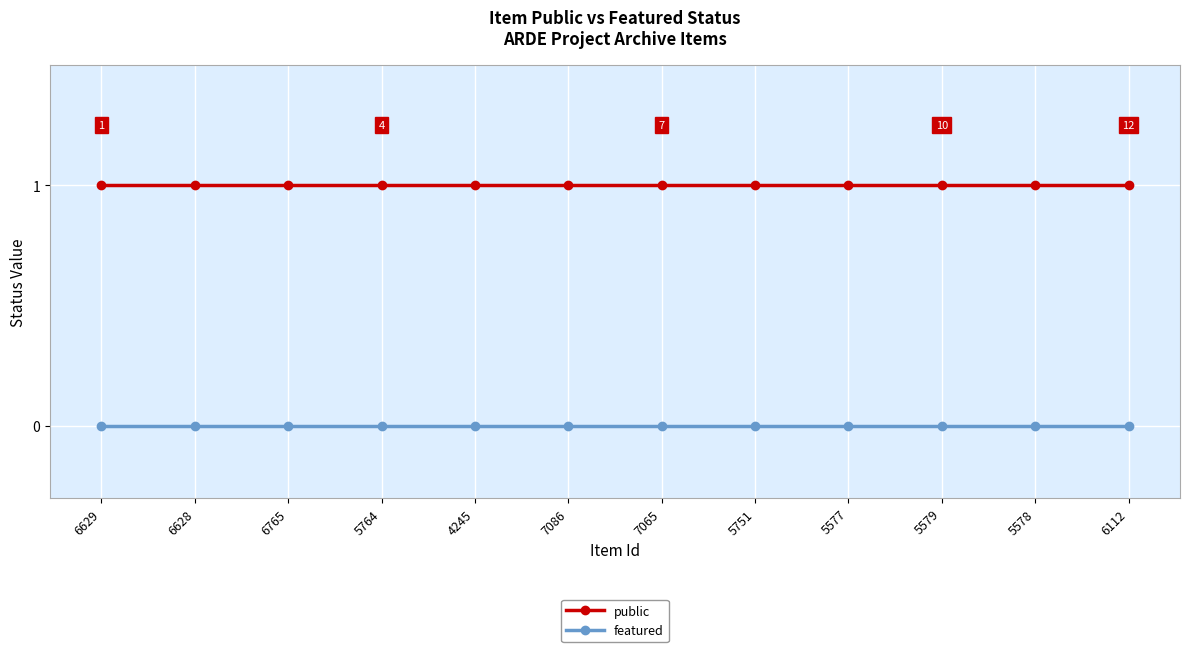

True or false: featured and public intersect in this chart.

False